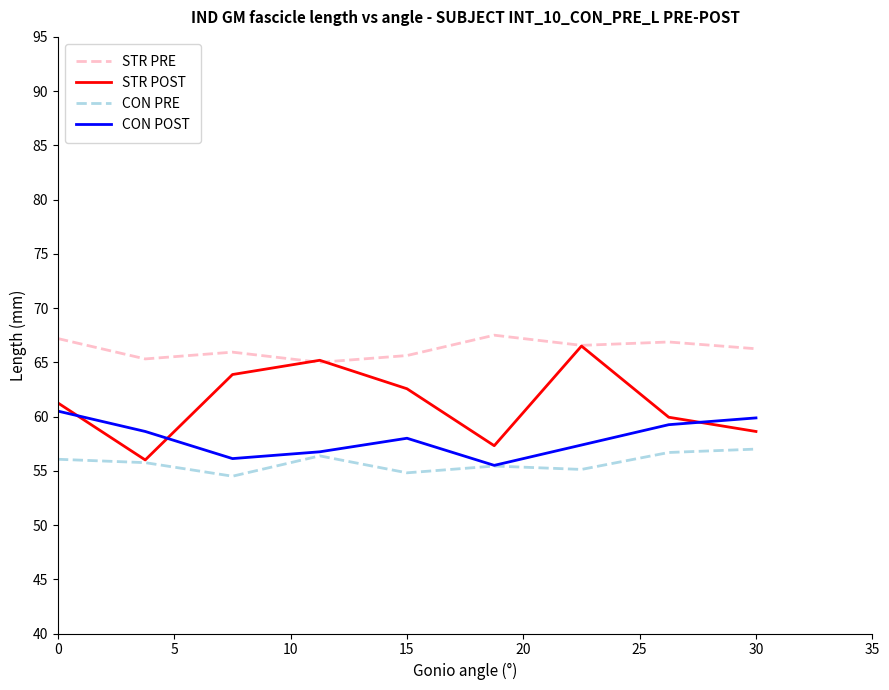

List the series in order of their peak value, highest first.

STR PRE, STR POST, CON POST, CON PRE